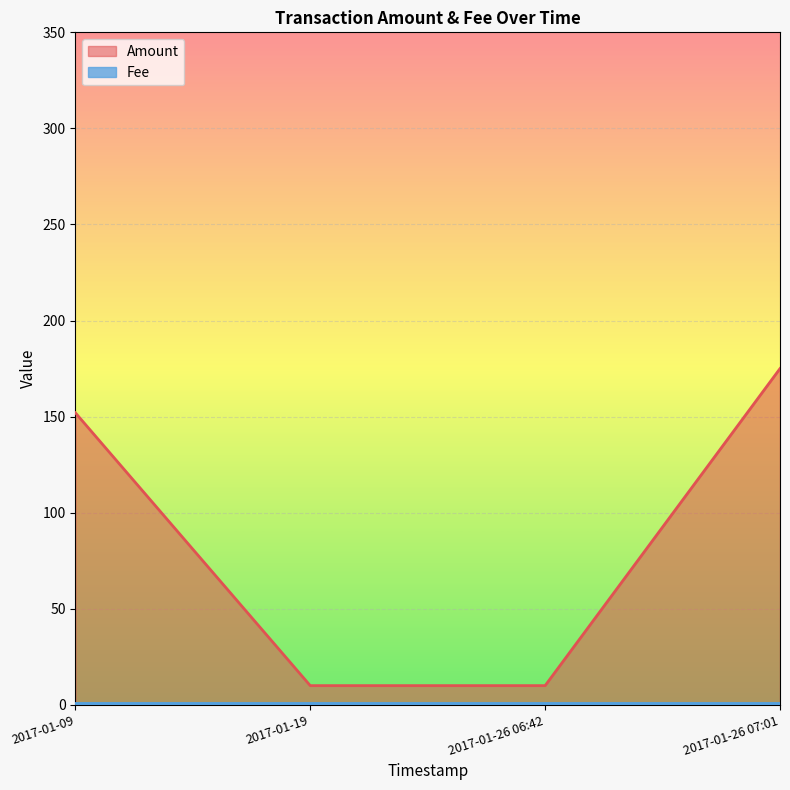

Reading left to right, transcribe all the data shown in this chart.

152	10	10	175